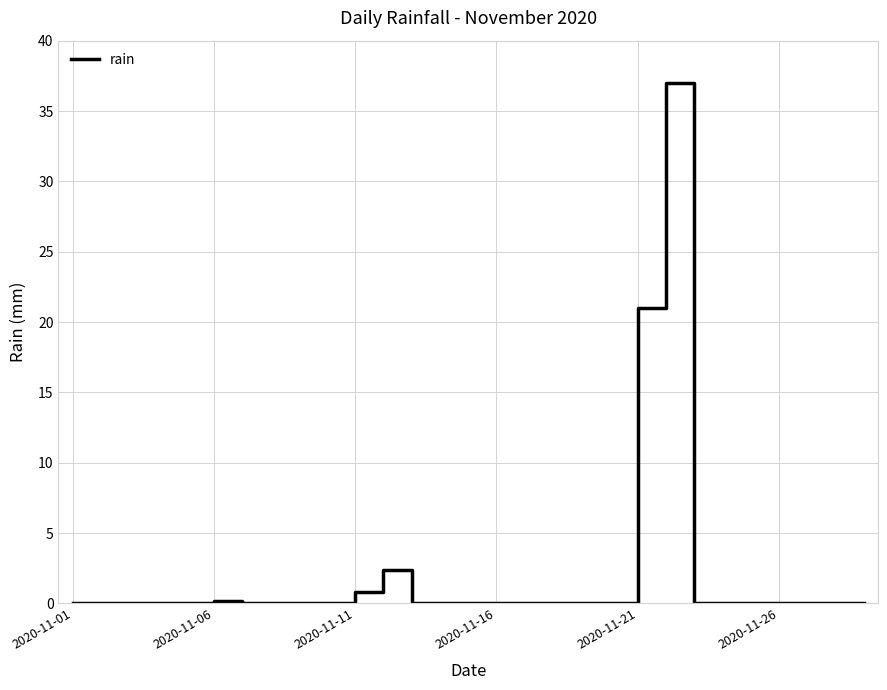

Is this an area chart (filled region under the line)?

No